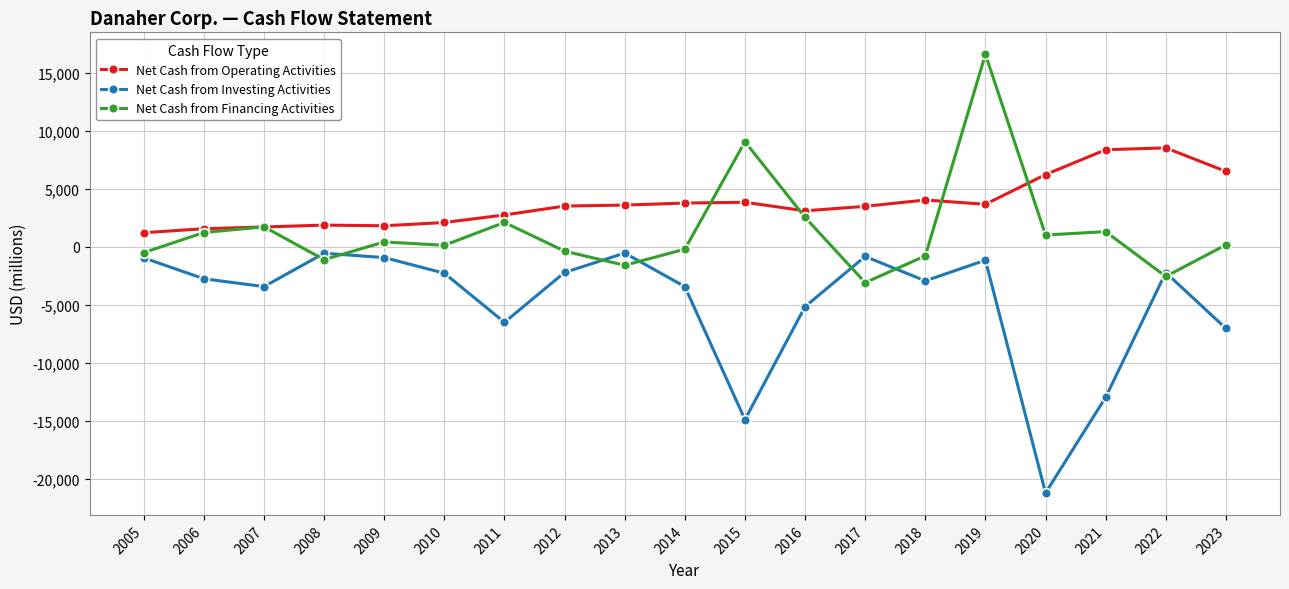

At which category does the chart reach its minimum across all series?

2020